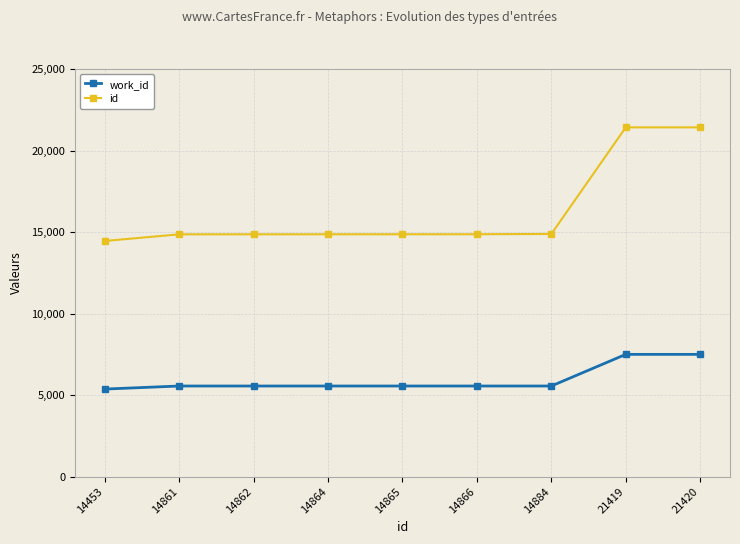

At 14864, list the series in order from smallest to largest.

work_id, id